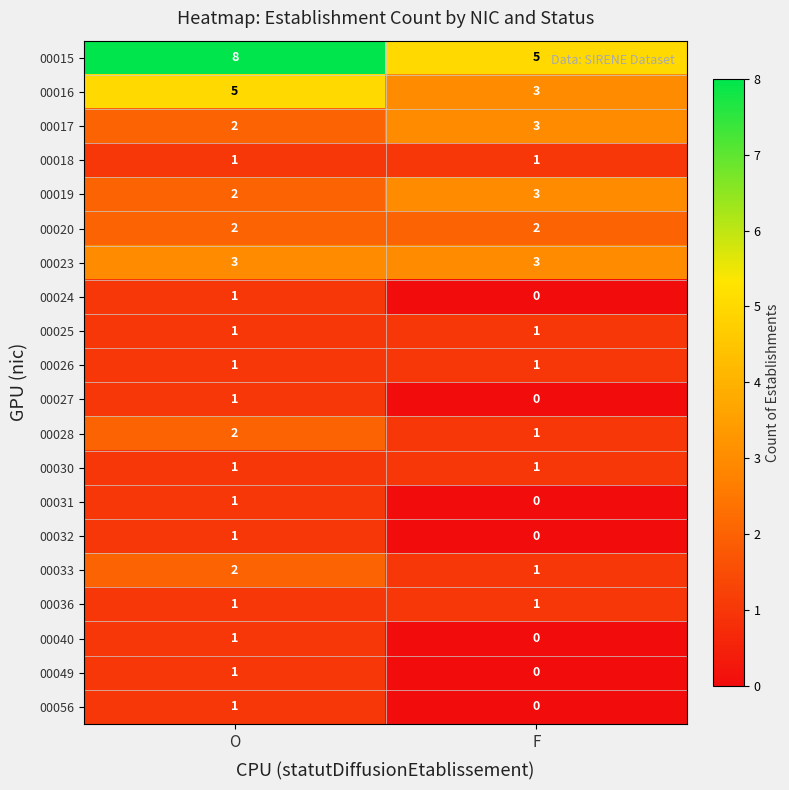

At which label is 00028 closest to 1?

F